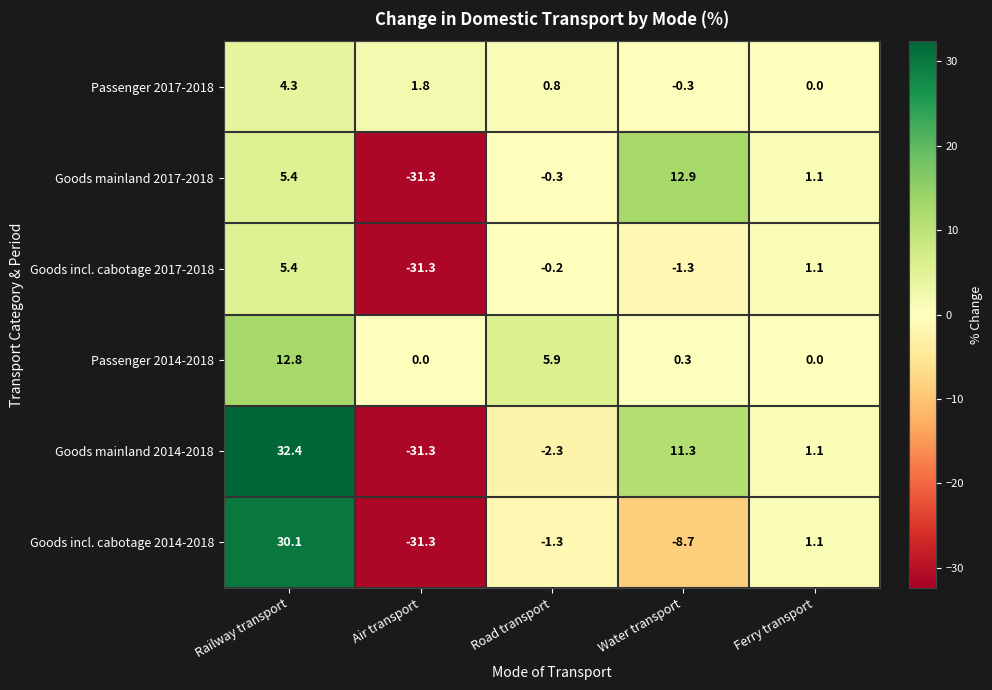

Which series has the widest spread of values?

Goods mainland 2014-2018